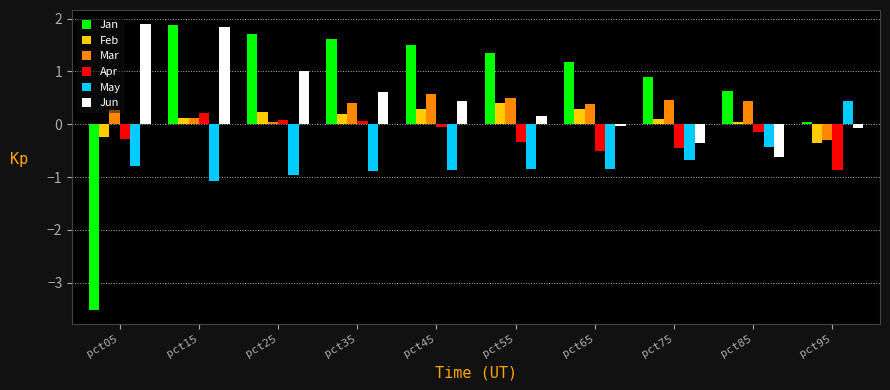

Between pct05 and pct25, which series saw the biggest shift?

Jan